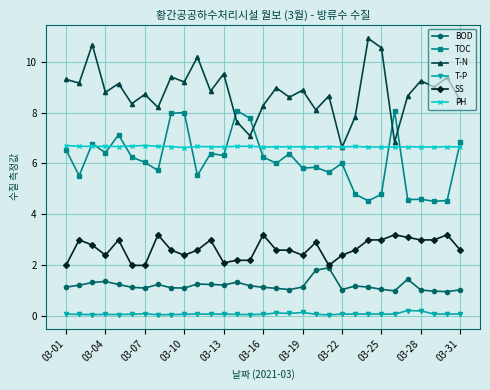

Count the number of categories in the chart.

31